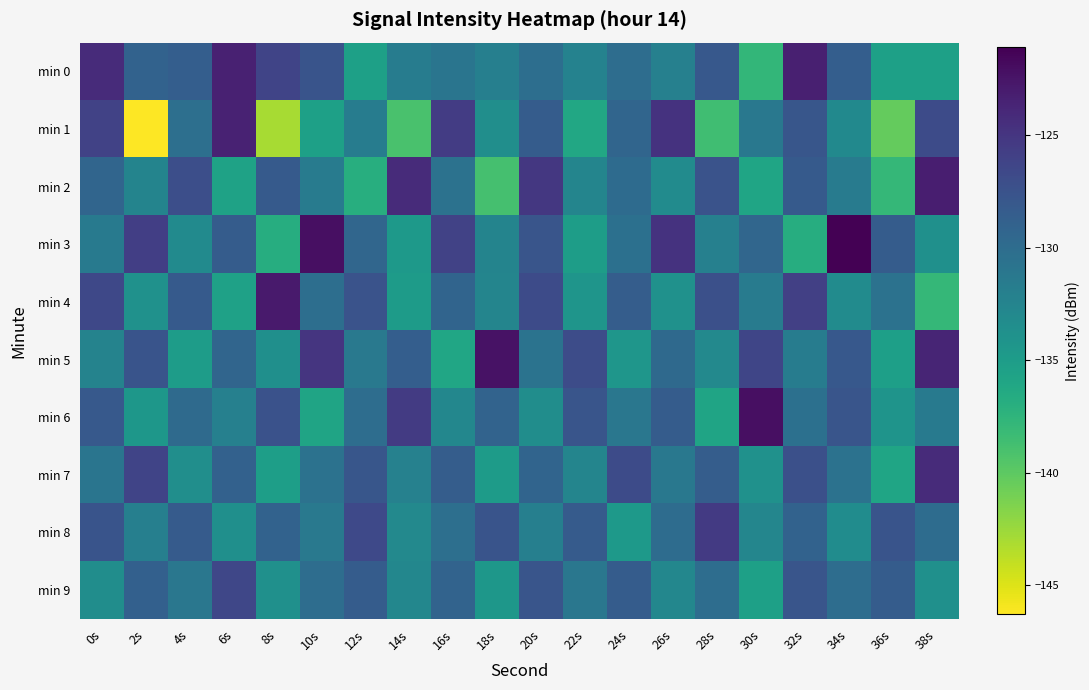

Between 14s and 24s, which series saw the biggest shift?

min 1